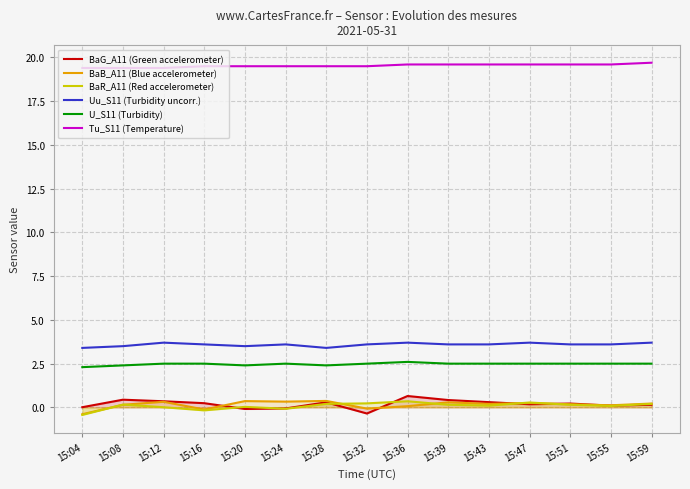

What is the average value of the Uu_S11 (Turbidity uncorr.) series?

3.6